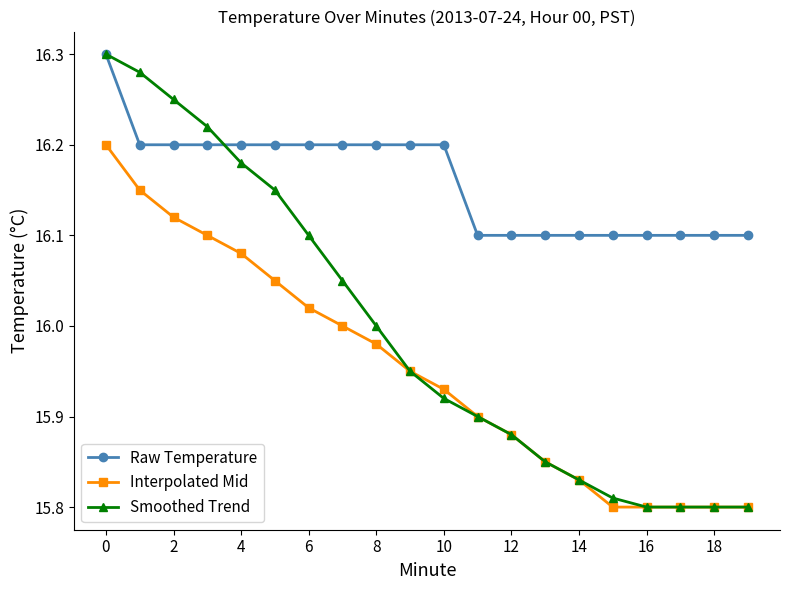

List the series in order of their overall mean, lowest first.

Interpolated Mid, Smoothed Trend, Raw Temperature